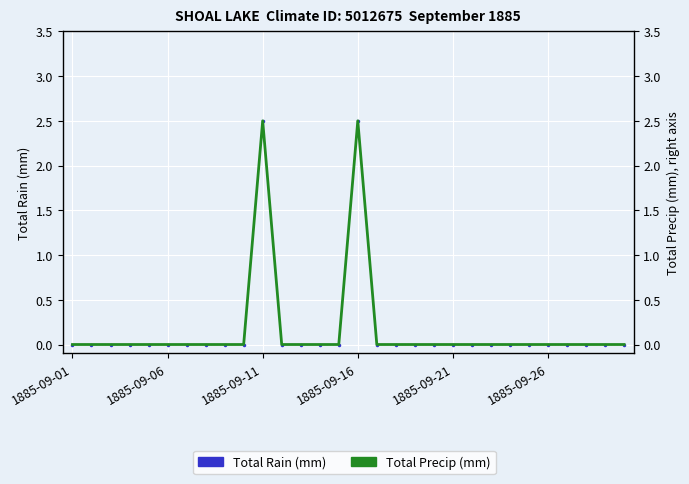

Is the value of Total Precip (mm) at 17 greater than the value of Total Rain (mm) at 1885-09-16?

No